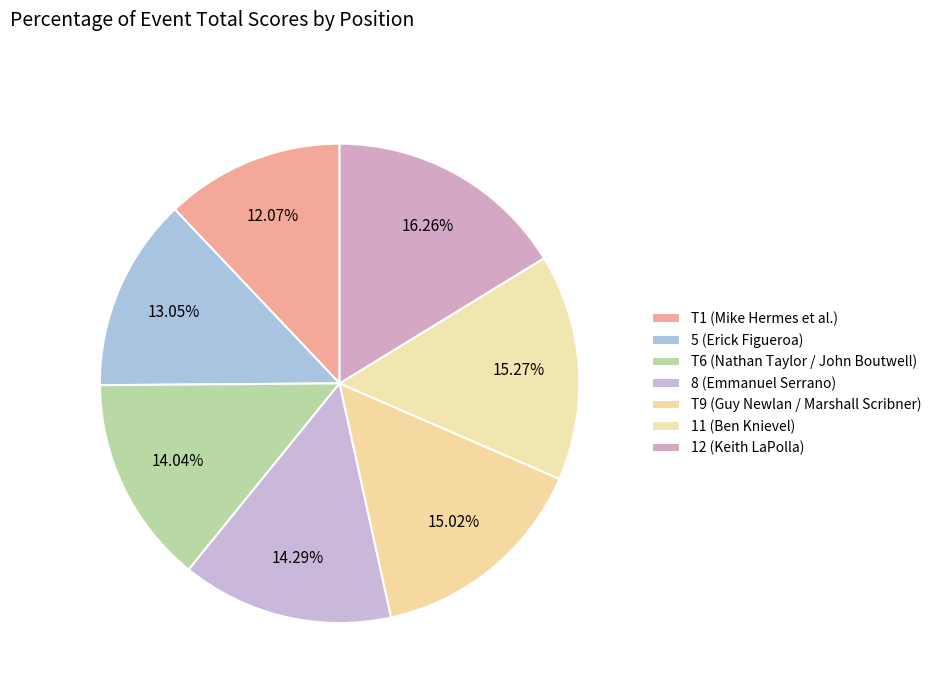

How many slices are in this pie chart?

7